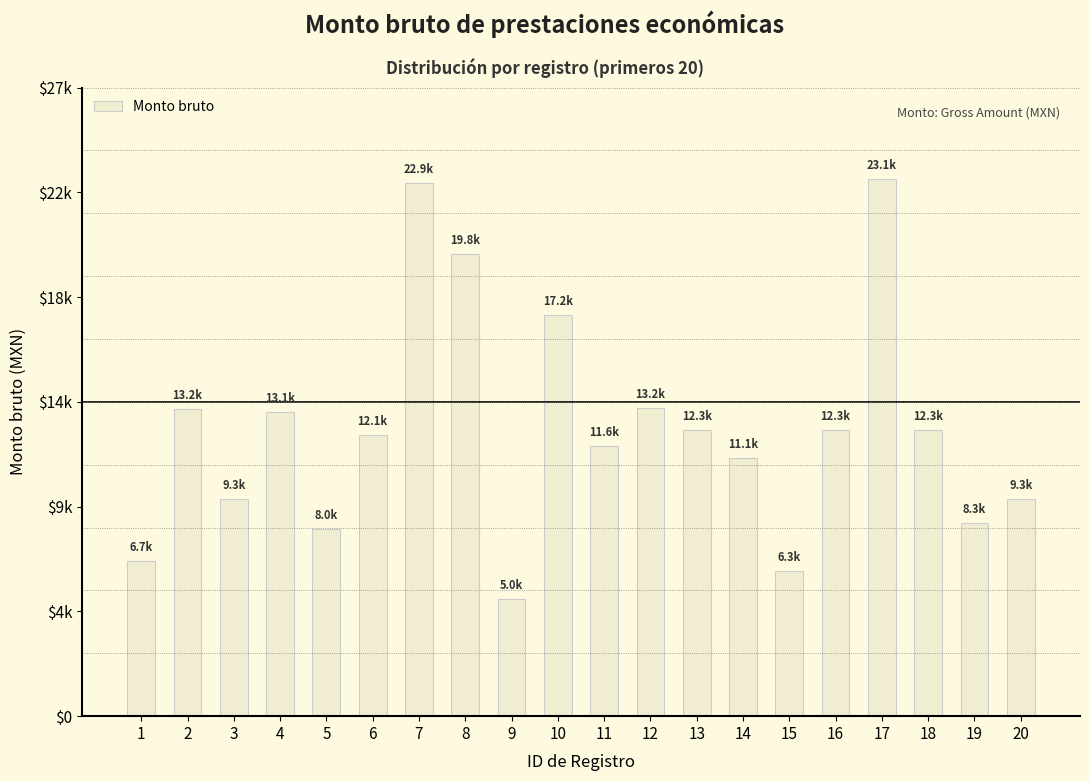

Are the bars grouped side by side (vs. stacked)?

No